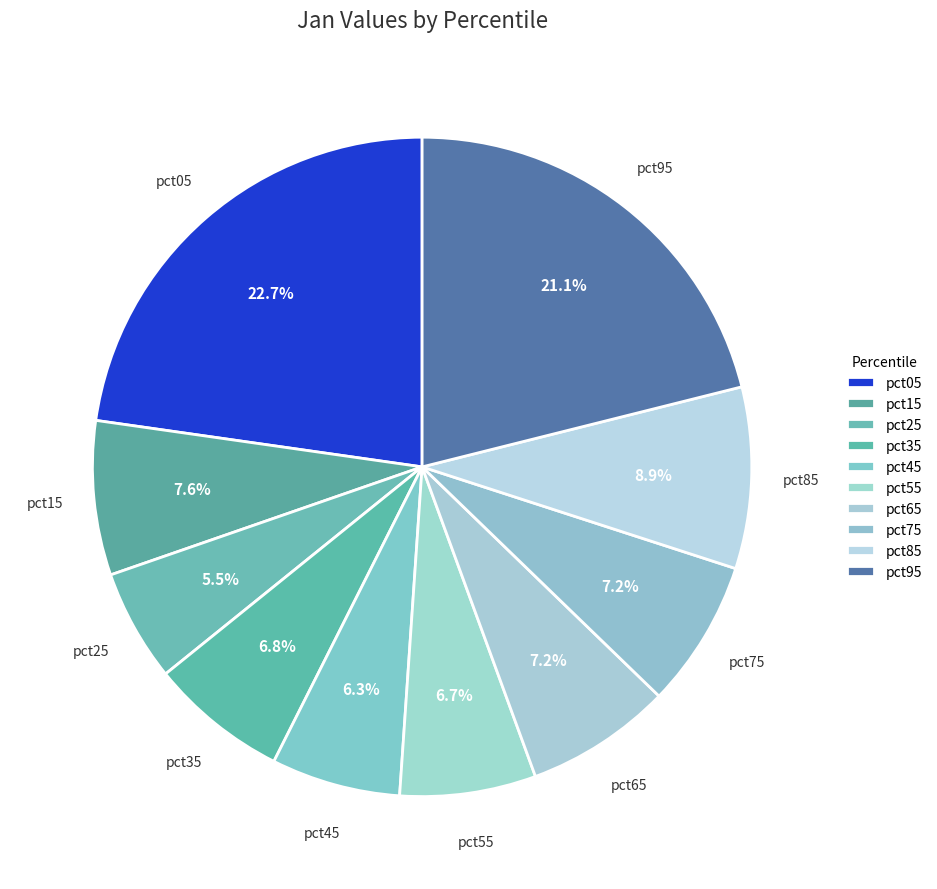

Which slice is the largest?

pct05